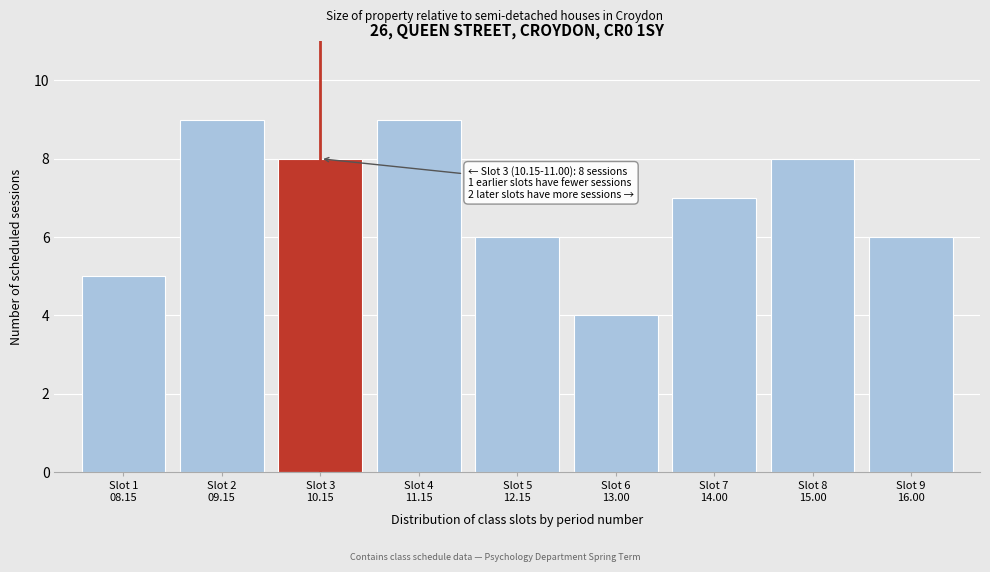

Reading left to right, list all the values displayed in this chart.

5	9	8	9	6	4	7	8	6